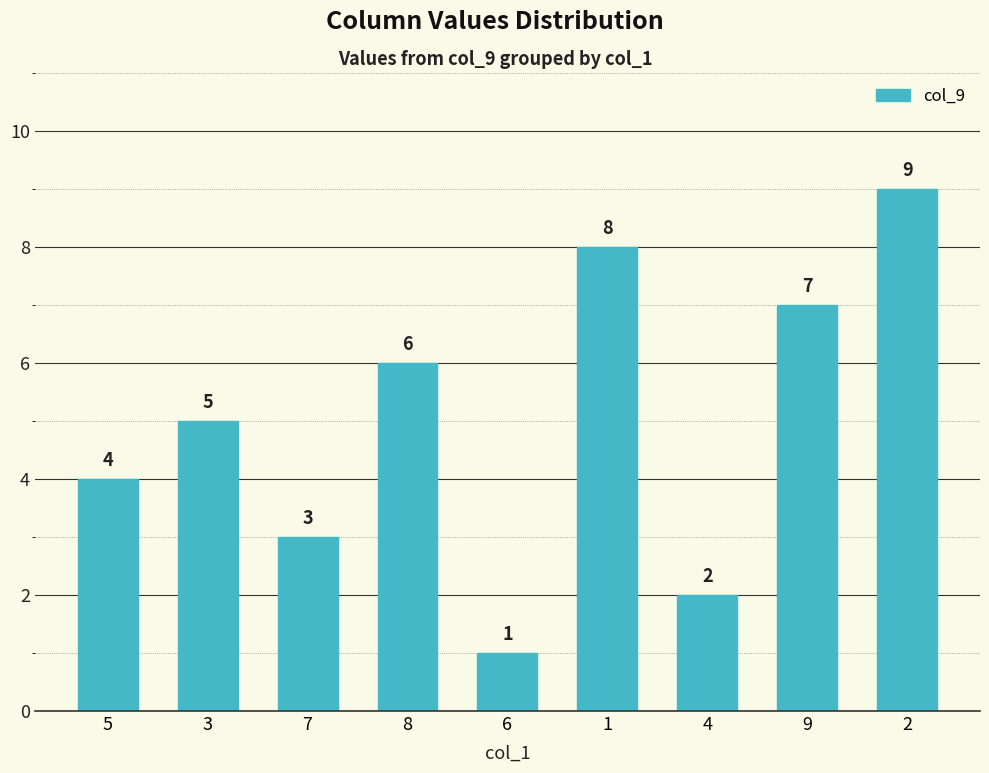

The value at 5 is 7. True or false?

False